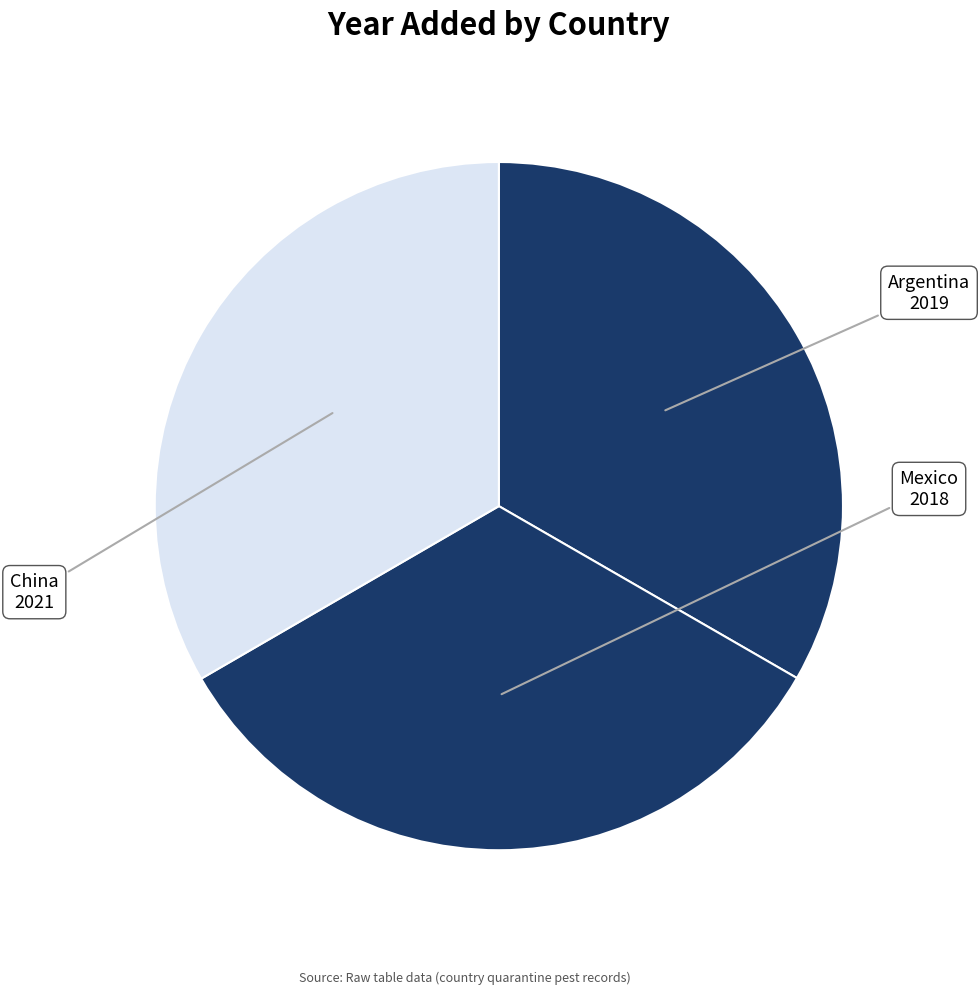

Approximately how many times larger is the value at Mexico compared to China?

1.0